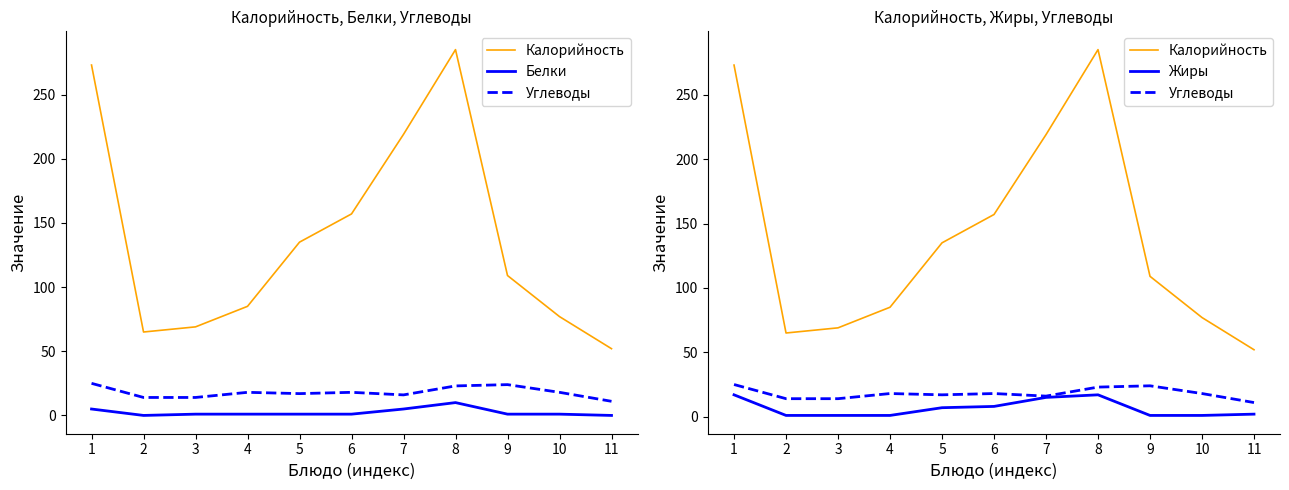

Does the chart display data point markers on the line(s)?

No